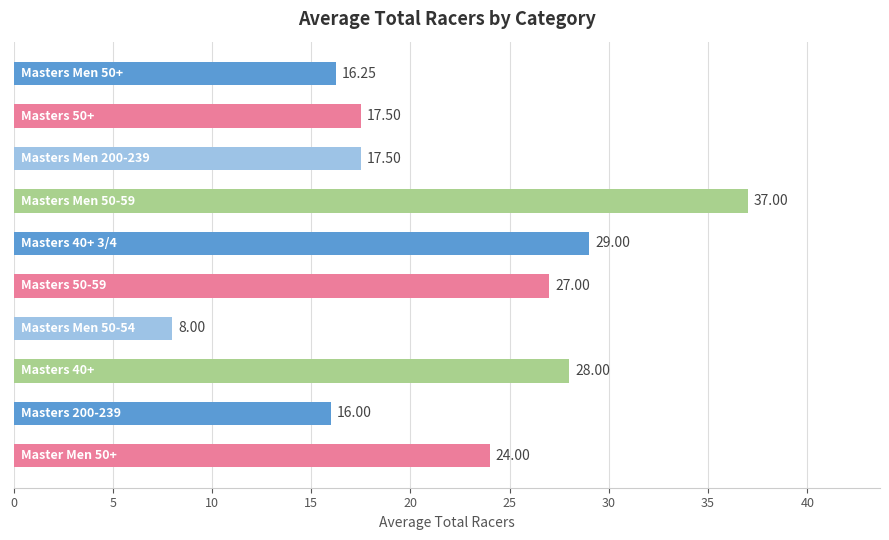

What is the difference between the maximum and minimum values?

29.0